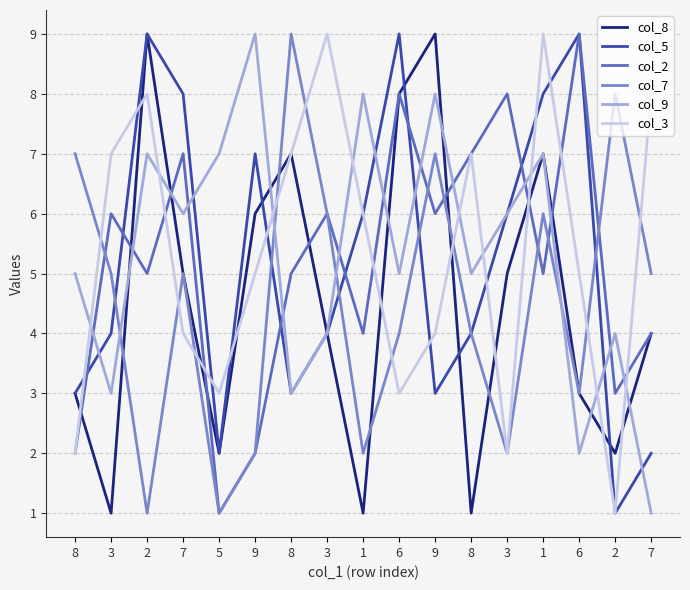

How many lines are shown in the chart?

6